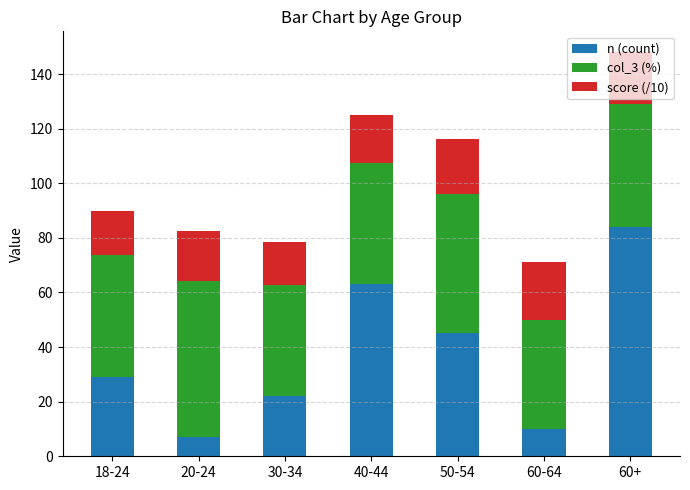

Does the chart contain stacked bars?

Yes